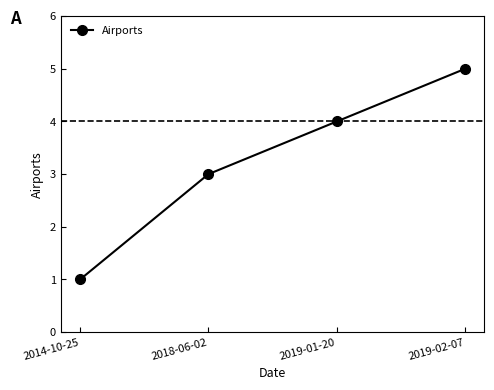

Read the value at 2018-06-02.

3